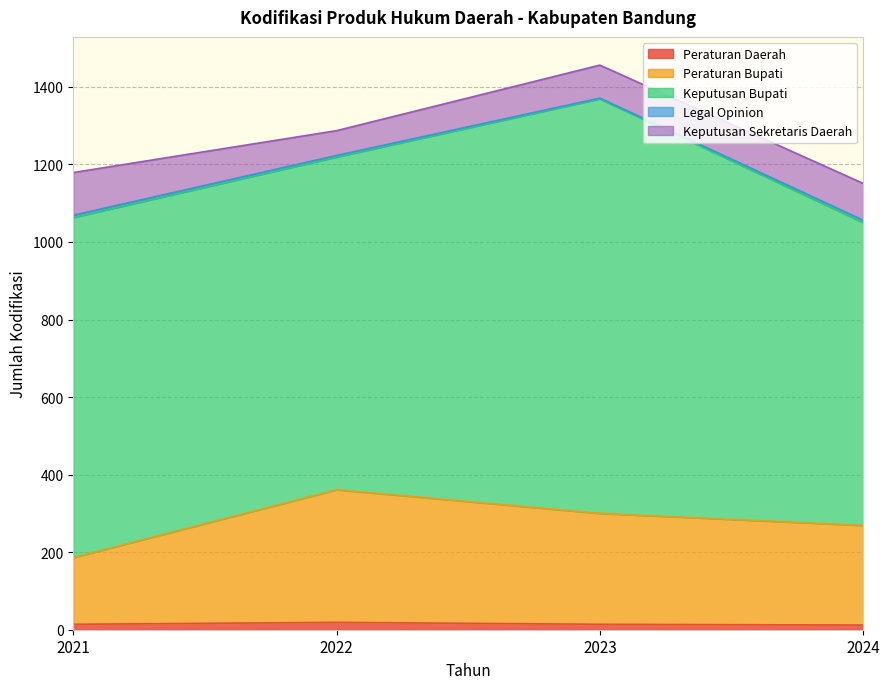

At which category is the sum across all series the highest?

2023